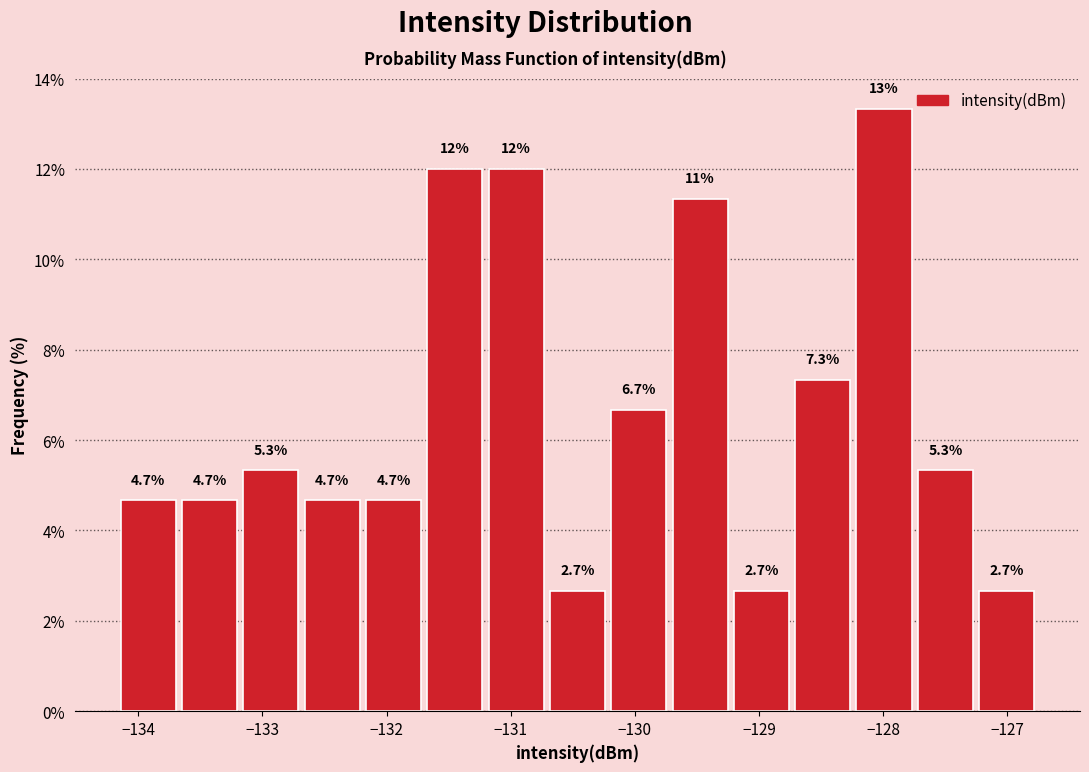

Over which range of the x-axis is the bar tallest?

-128.2 to -127.7